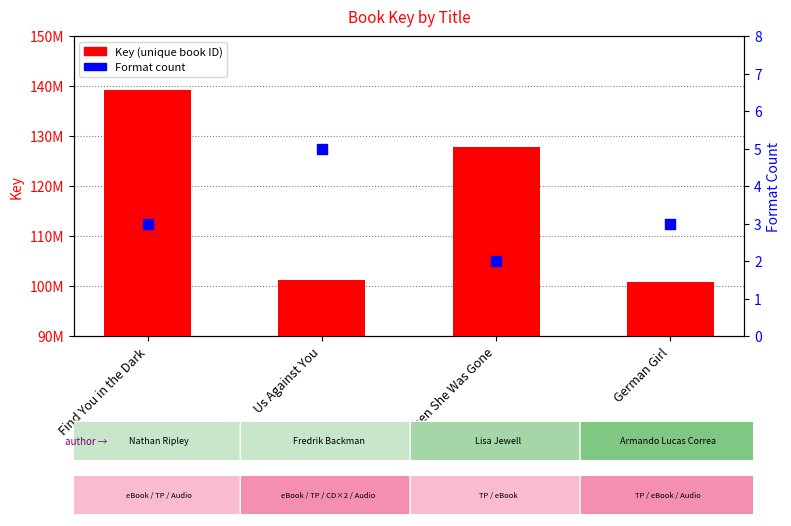

Which series contains the lowest Y value?

Format count